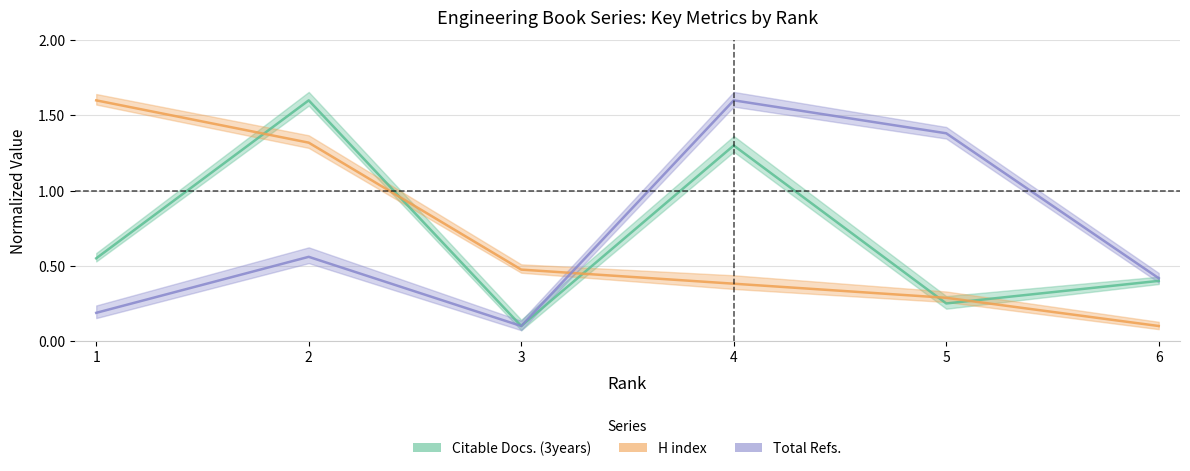

Where is the first local maximum for Total Refs.?

2